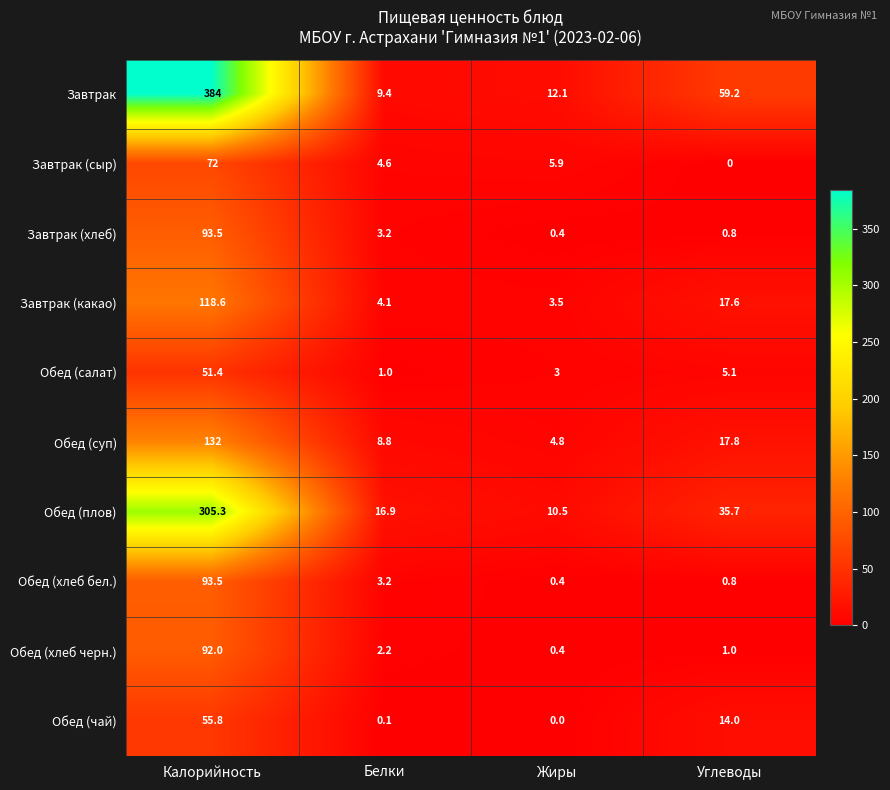

Which series has the widest spread of values?

Завтрак